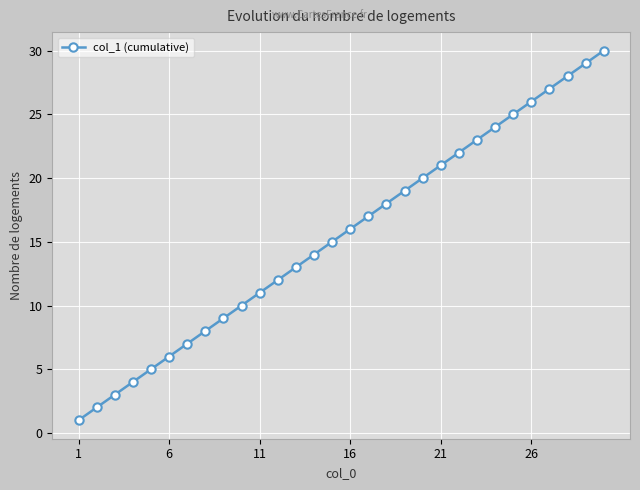

What is the difference between the maximum and second lowest values?

28